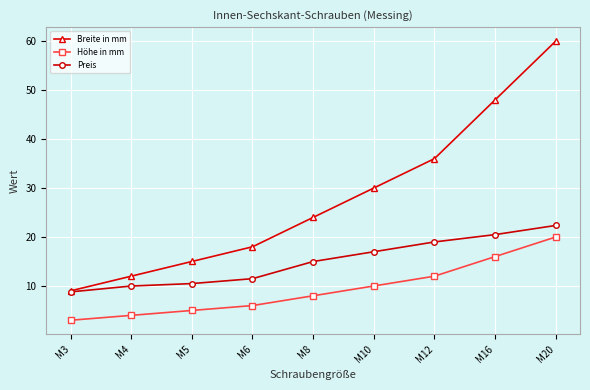

What is the value of the Preis point at the 4th from the left?

11.5